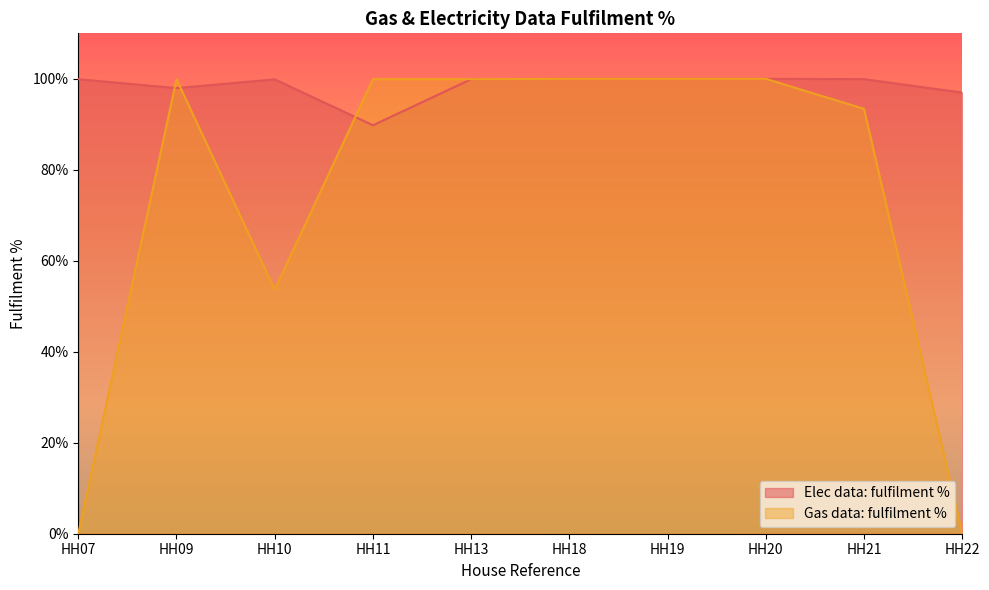

At which category does Elec data: fulfilment % reach its first local valley?

HH09